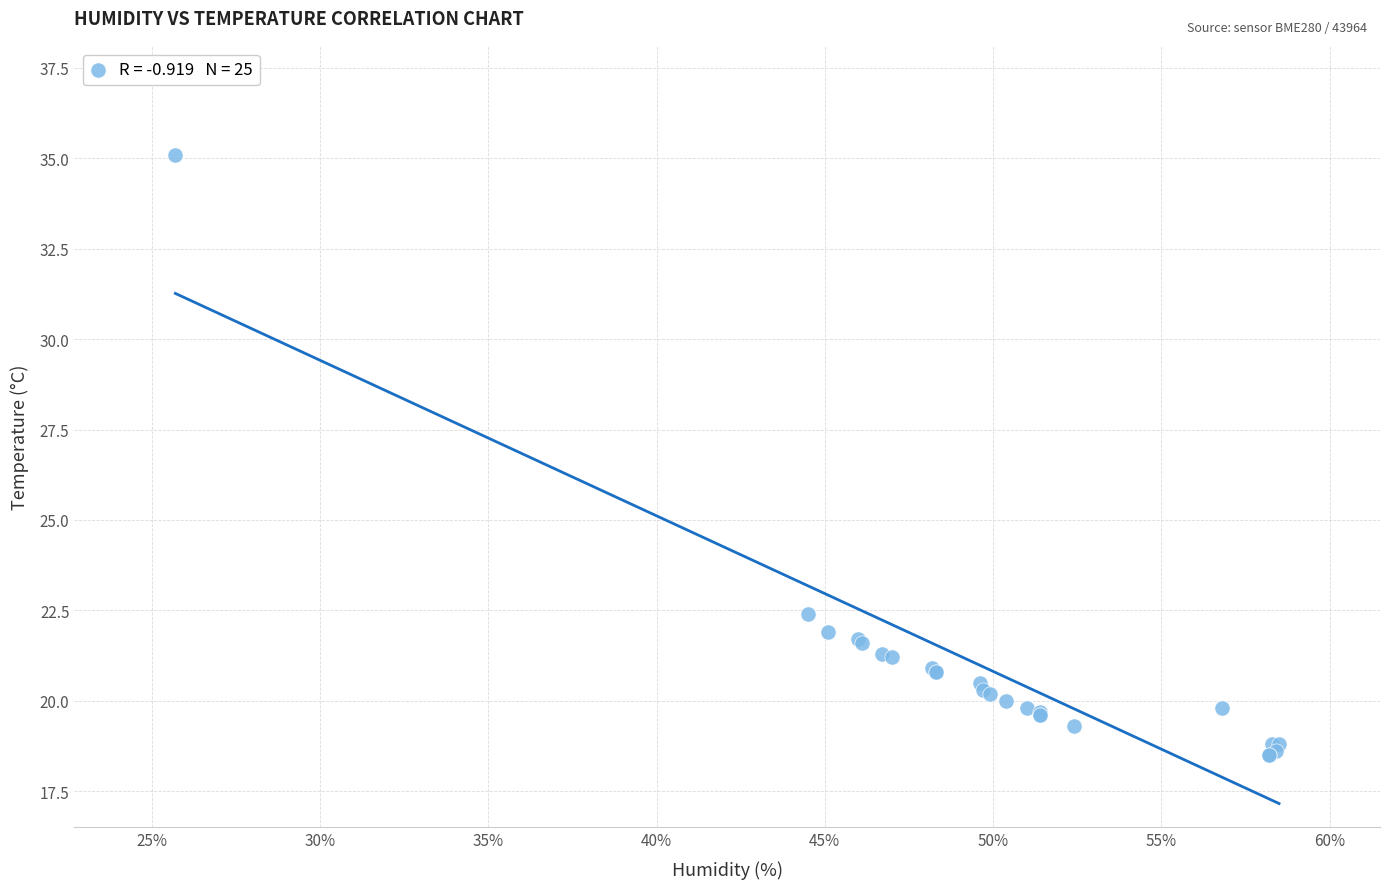

What Y value in the scatter plot is closest to 26?

22.4